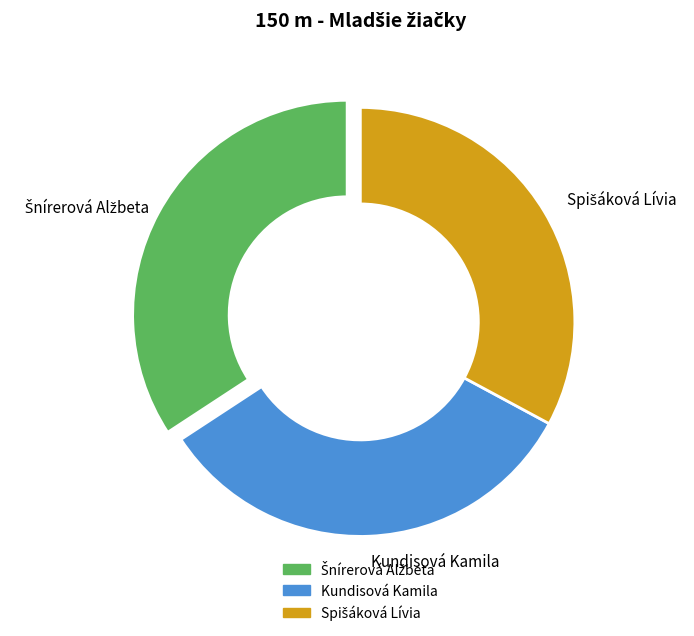

Is there any slice that represents more than half of the pie?

No